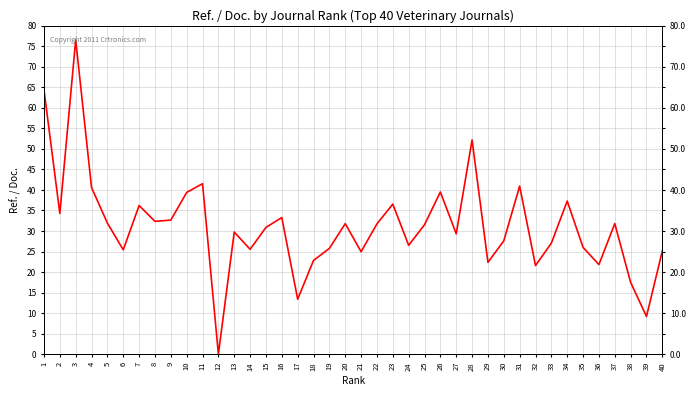

Does the chart have visible grid lines?

Yes